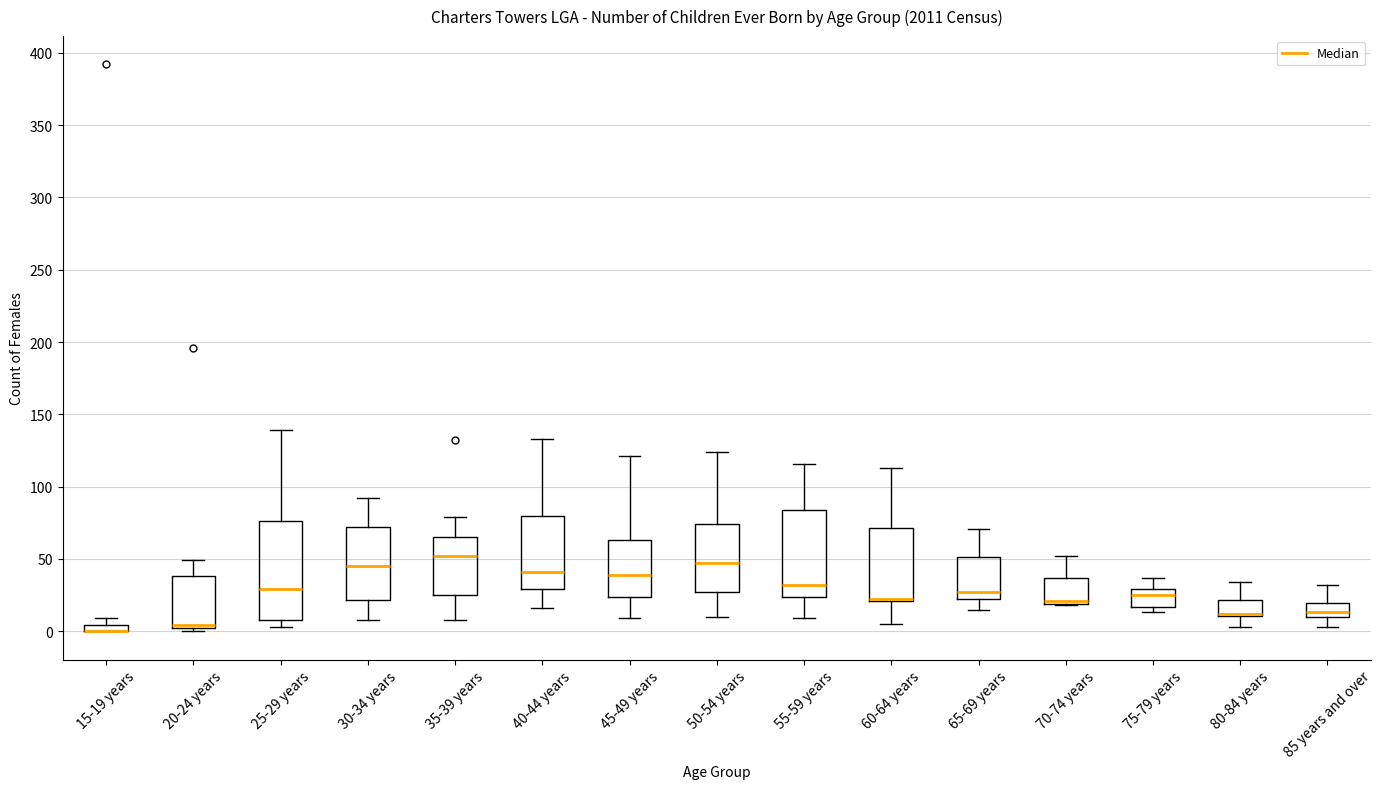

Comparing the boxes themselves (not the whiskers), which one is the tallest?

25-29 years